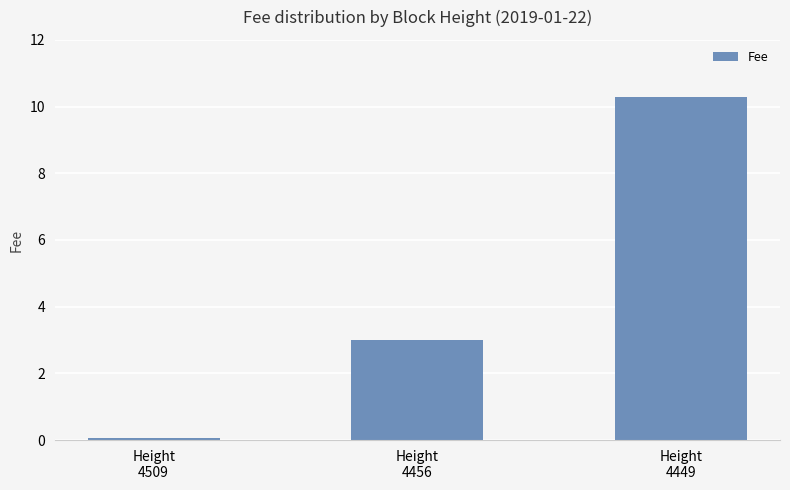

How many data points does each series have?

3